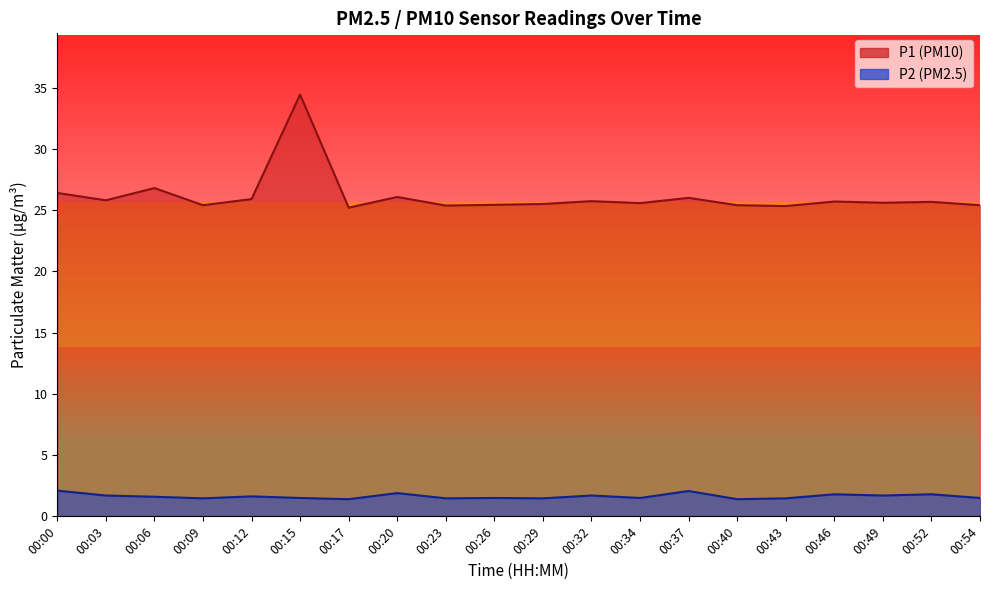

True or false: P1 and P2 intersect in this chart.

False